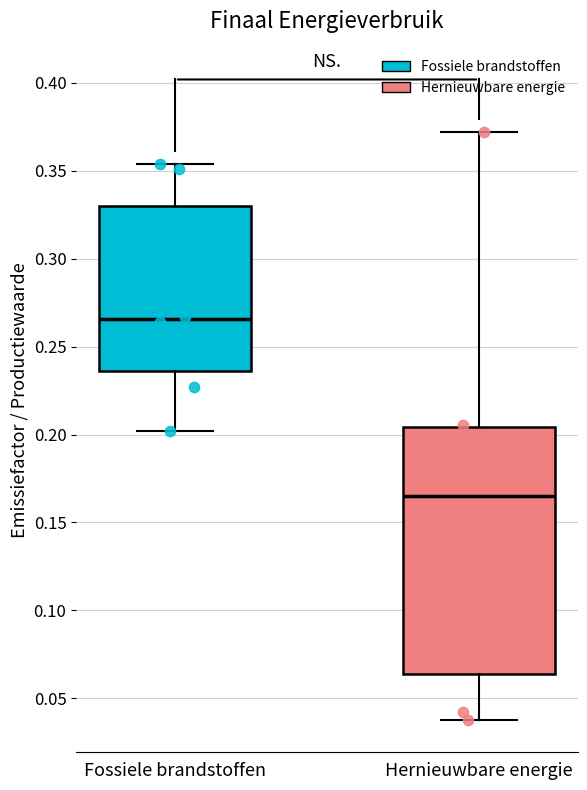

Where does the lower whisker of the box for Hernieuwbare energie end on the y-axis? The values are not printed on the chart, so give them approximately, as read against the axis.

0.040